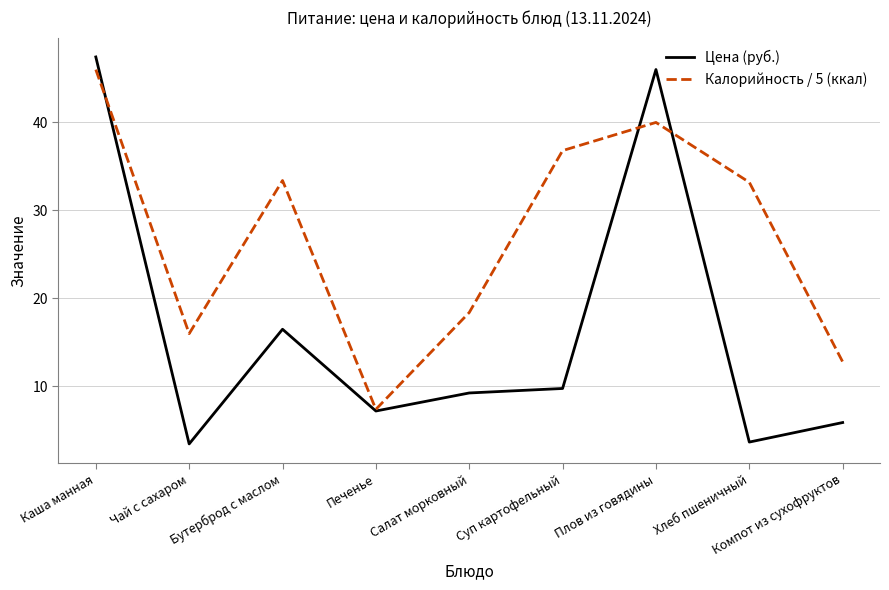

What are all the series names shown in the legend?

Цена (руб.), Калорийность / 5 (ккал)